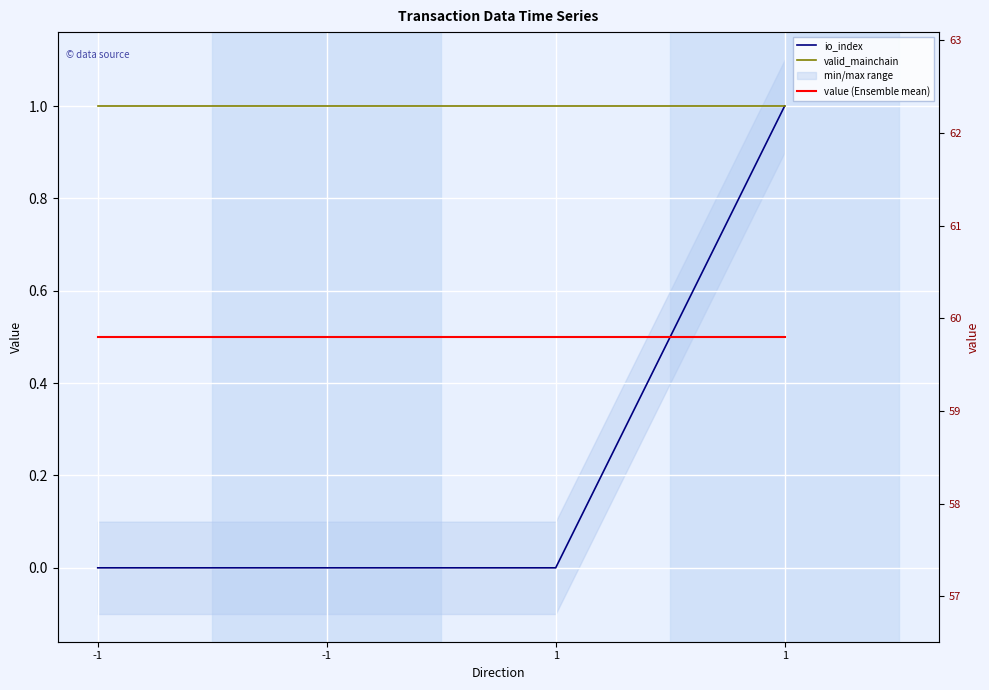

Count the number of data series in this chart.

3